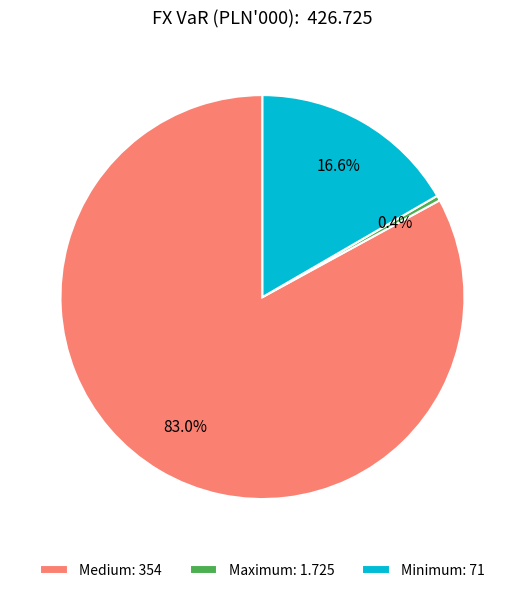

How much of the chart is everything except Medium?

17.0%